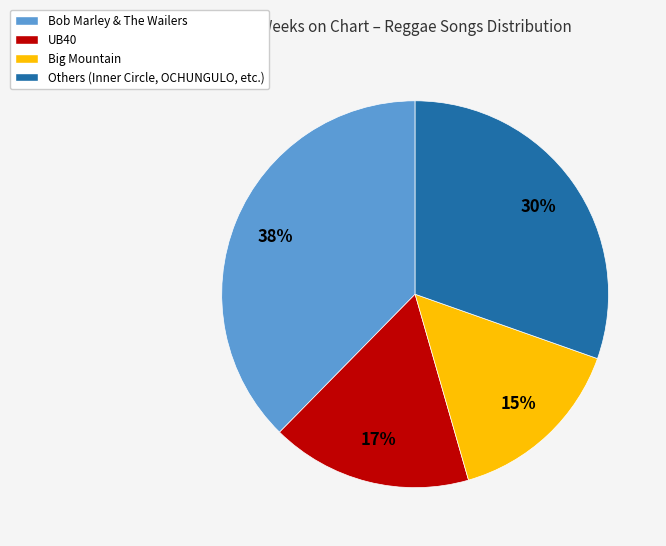

Does any single category account for the majority?

No